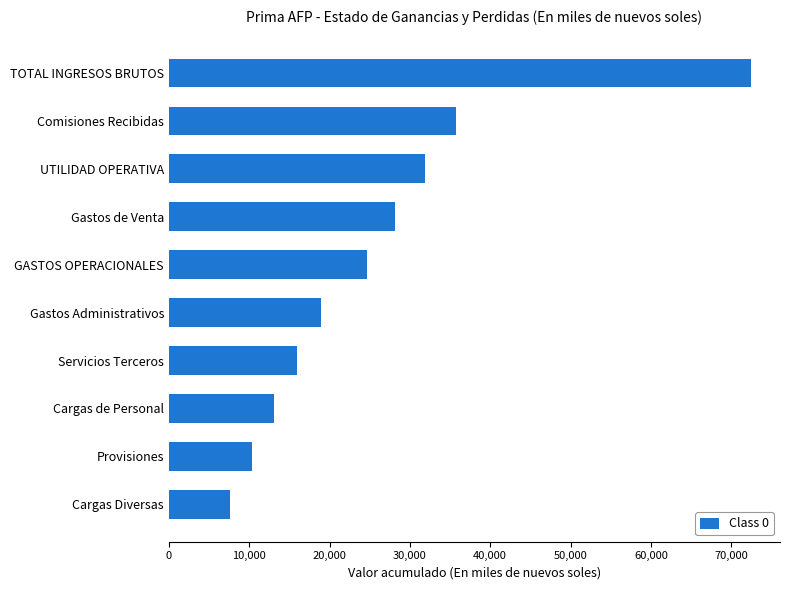

What is the ratio of the value at Cargas Diversas to the value at Servicios Terceros?

0.5